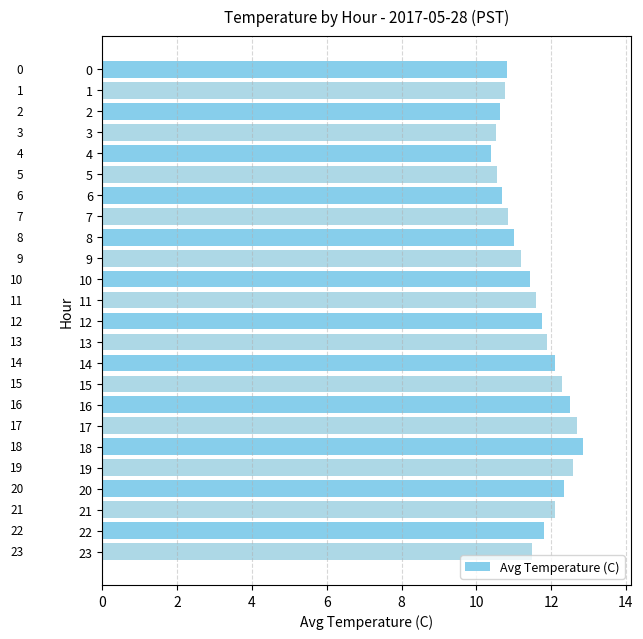

True or false: the data shows 6.7 at 11.

False